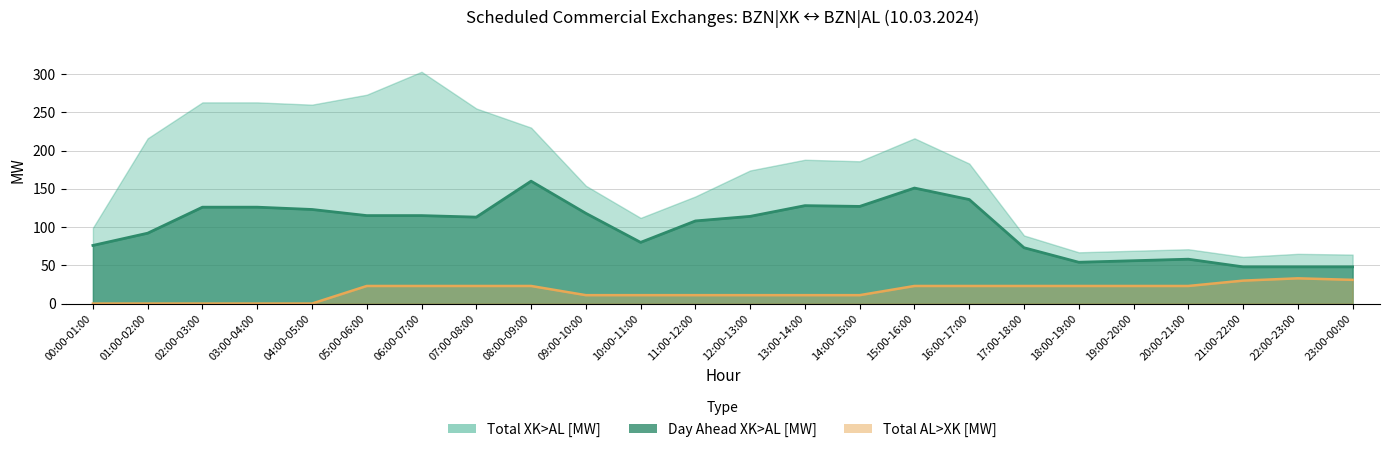

How many categories are shown in the chart?

24